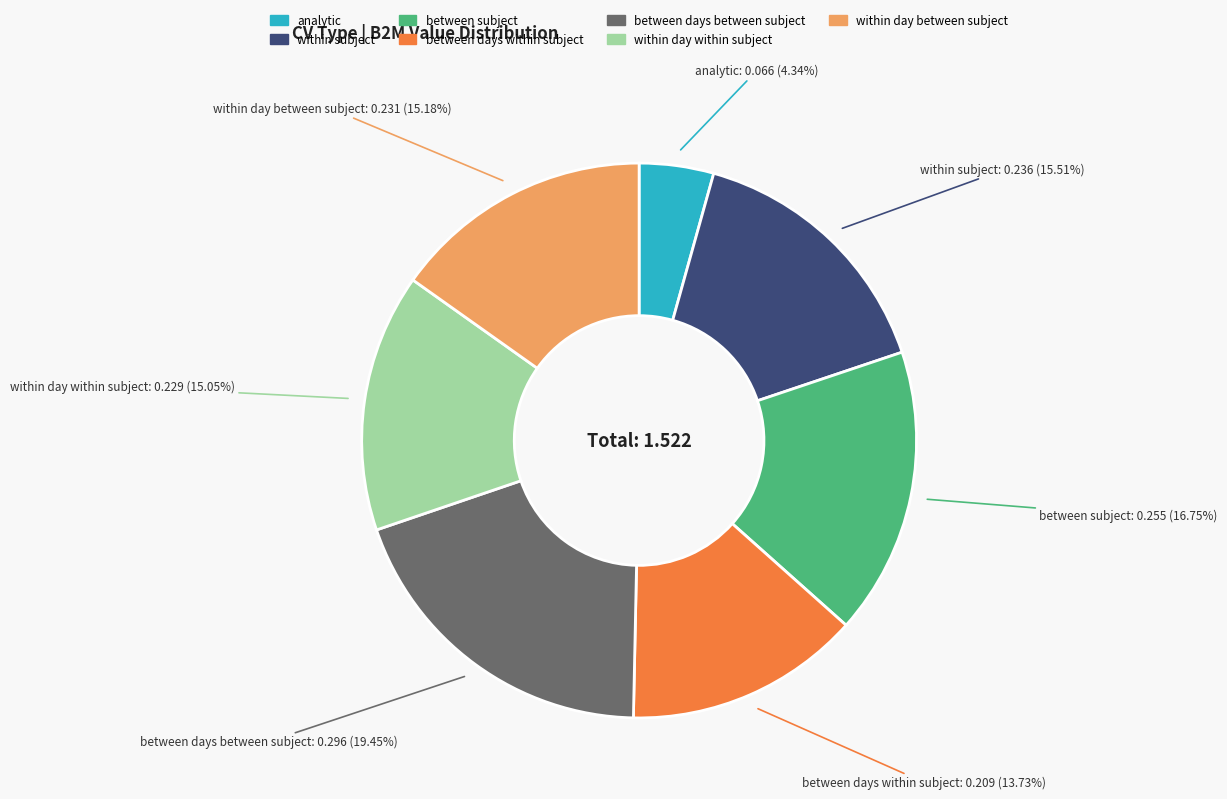

Is between days within subject the majority of the pie?

No